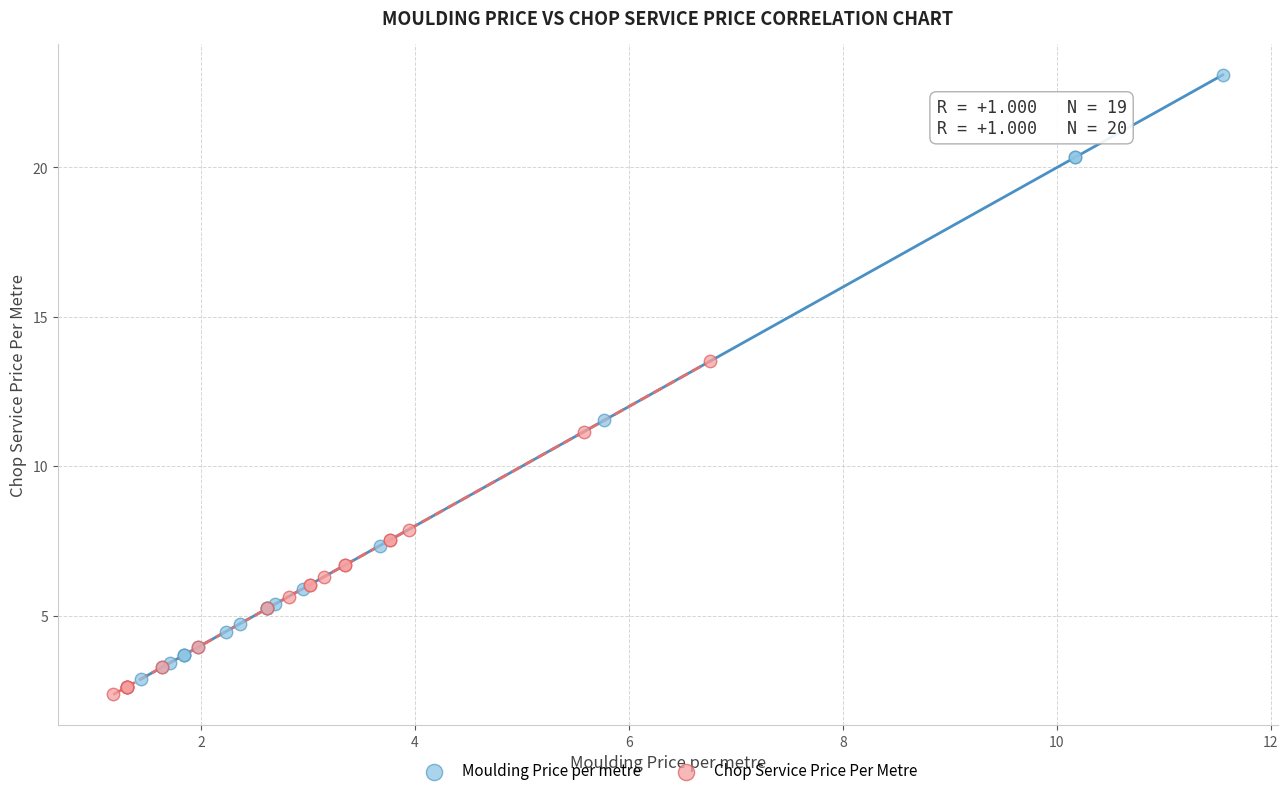

Which series reaches the maximum Y coordinate?

Moulding Price per metre